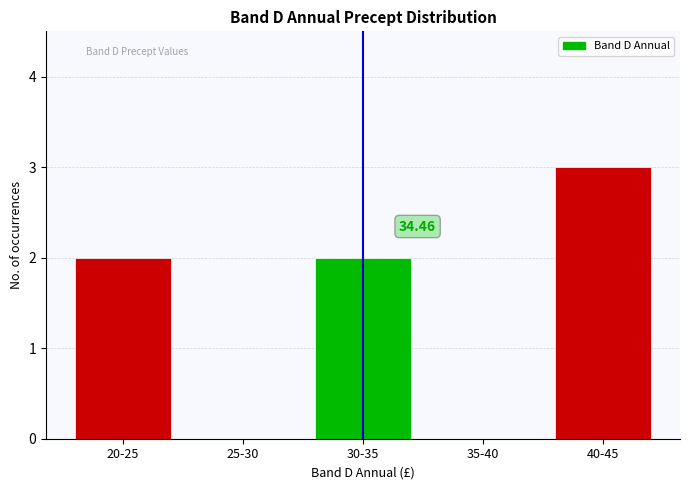

What is the ratio of the value at 40-45 to the value at 20-25?

1.5